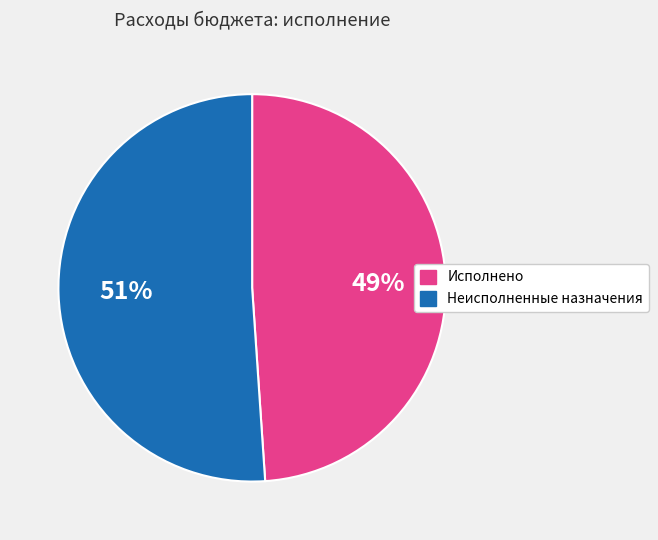

What is the ratio of the value at Исполнено to the value at Неисполненные назначения?

1.0